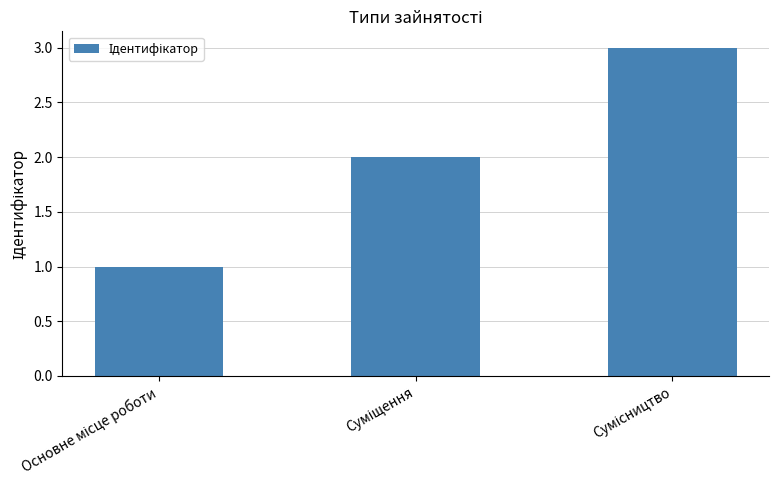

What is the maximum value shown in the chart?

3